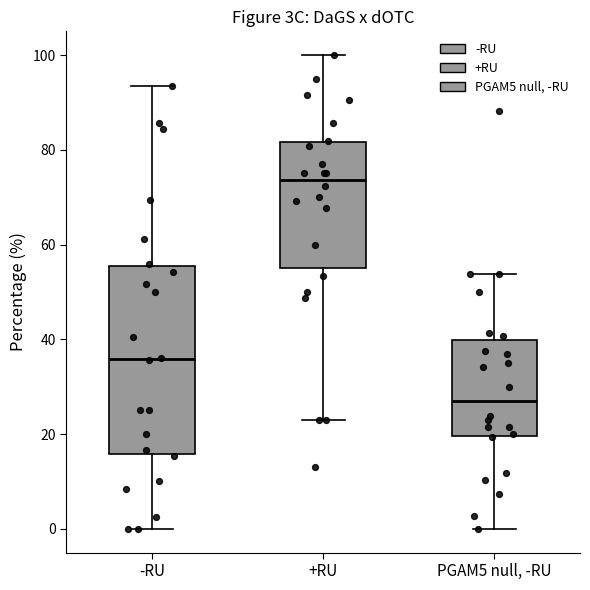

Which box is the tallest, from its lower edge to its upper edge?

-RU